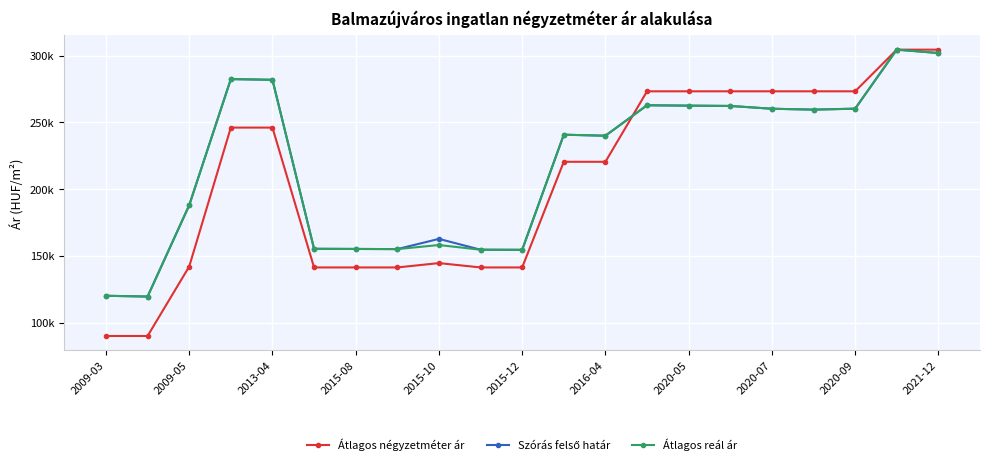

Reading right to left, transcribe all the data shown in this chart.

Átlagos négyzetméter ár: 304545	304545	273333	273333	273333	273333	273333	273333	220526	220526	141363	141363	144617	141363	141363	141363	246153	246153	142051	90000	90000
Szórás felső határ: 302020	304545	260331	259605	260275	262364	262592	262877	240056	240826	154567	154643	162766	155103	155219	155334	281964	282476	187971	119559	120136
Átlagos reál ár: 302020	304545	260331	259605	260275	262364	262592	262877	240056	240826	154567	154643	158164	155103	155219	155334	281964	282476	187971	119559	120136